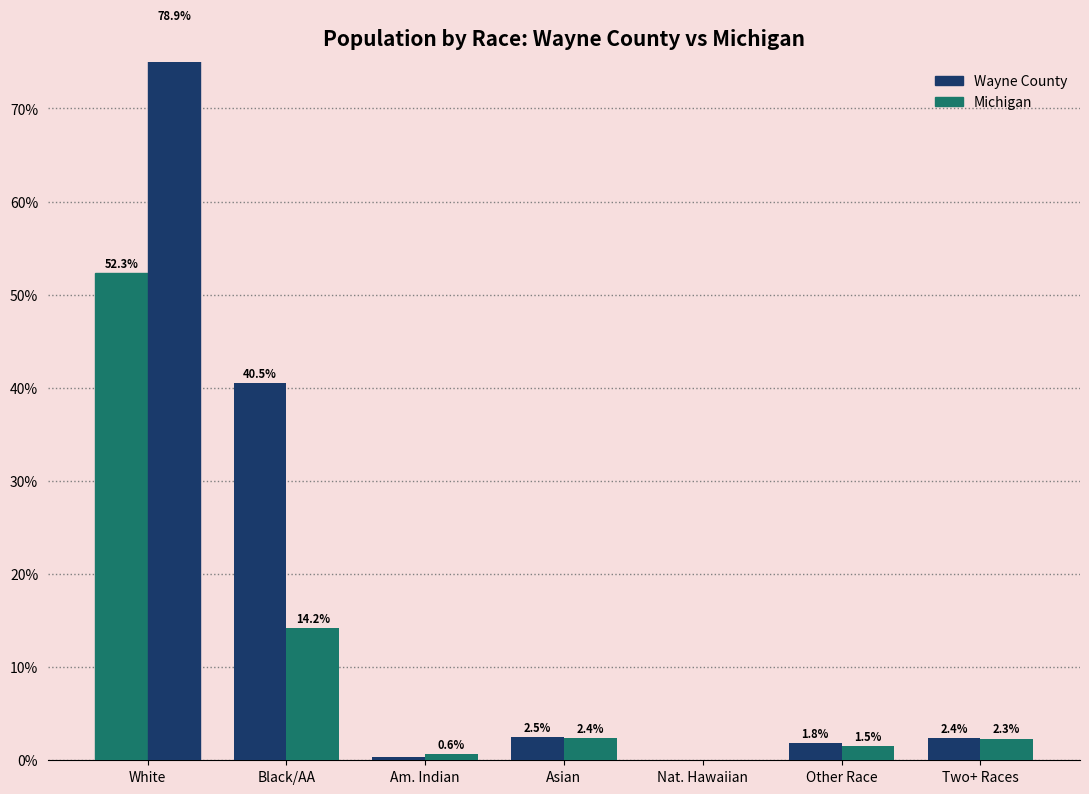

Is it true that Michigan equals 0.0 at Nat. Hawaiian?

False